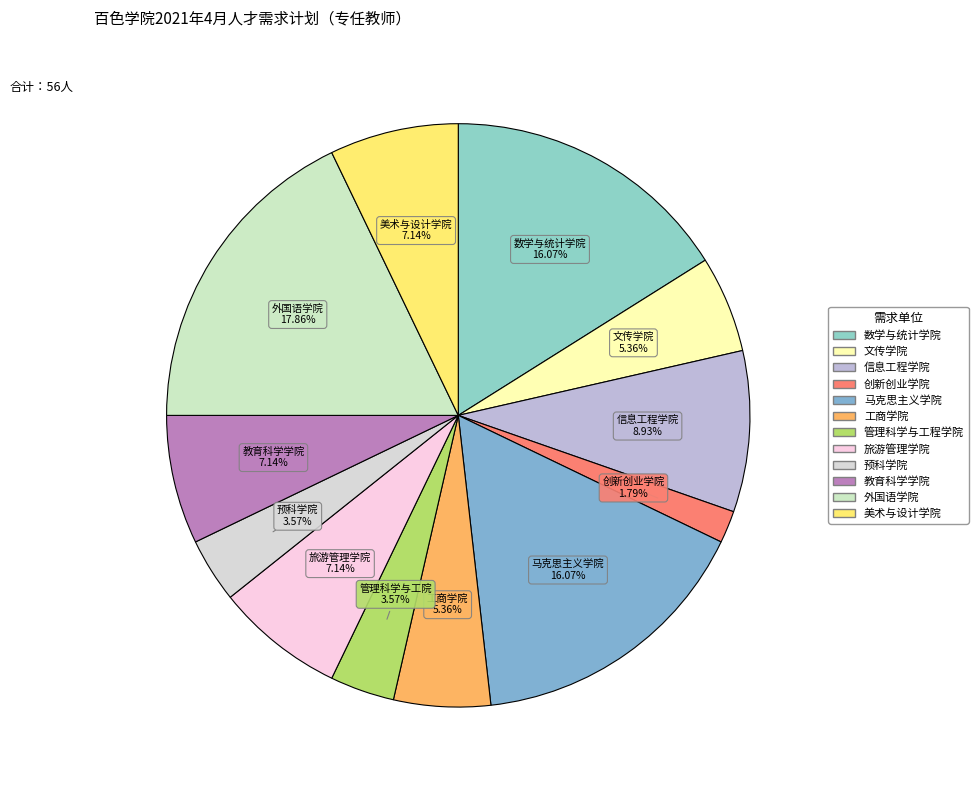

To the nearest percent, what percentage of the pie is 美术与设计学院?

7%